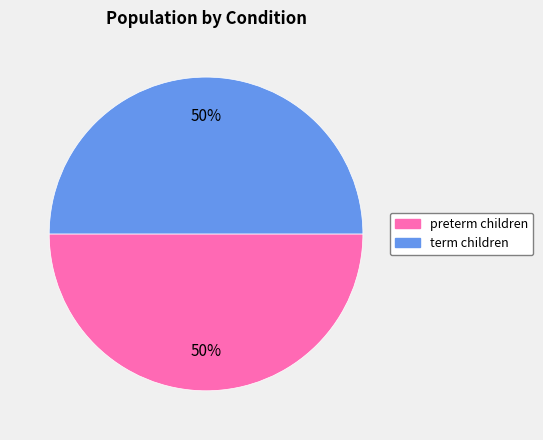

Is it true that preterm children is 50% of the pie?

True